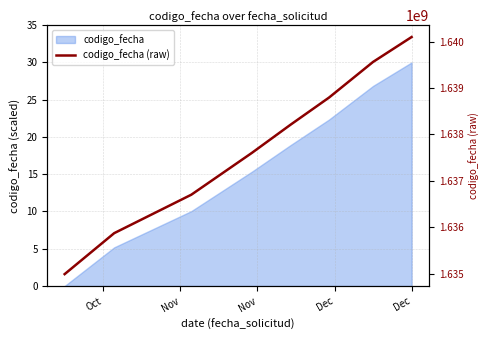

What is the minimum value shown in the chart?

1634991471